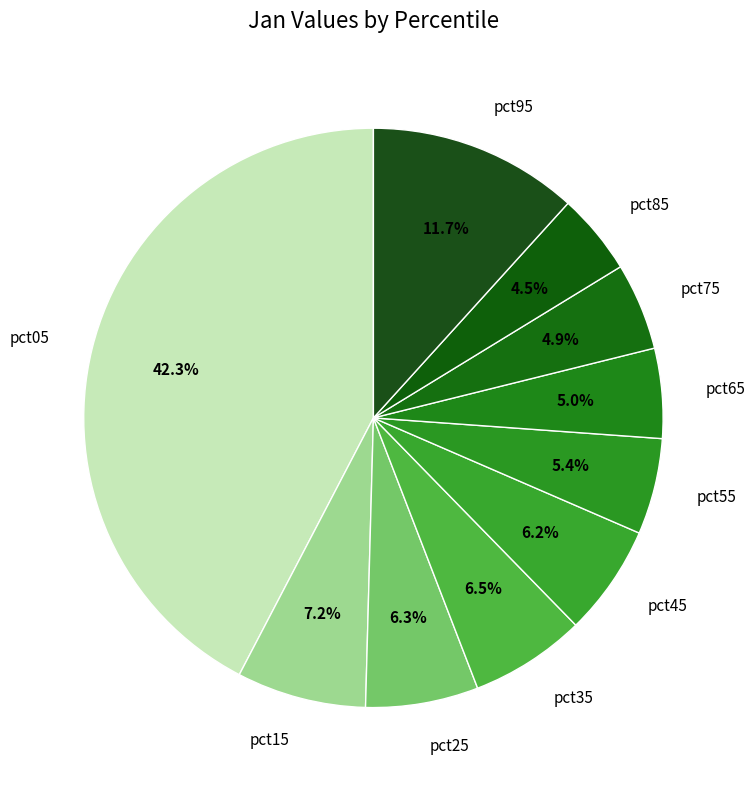

Count the number of slices in the pie.

10